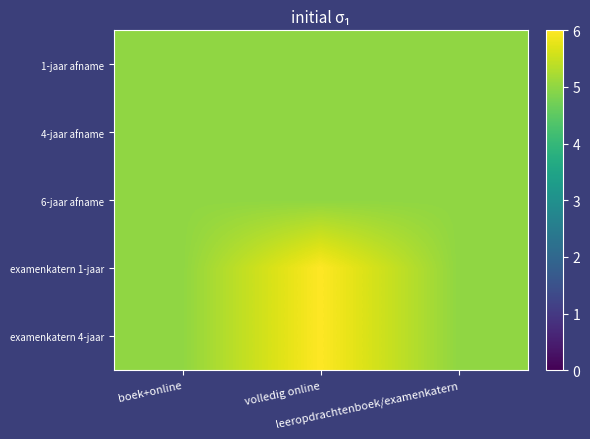

Which category has the highest value across all series?

volledig online